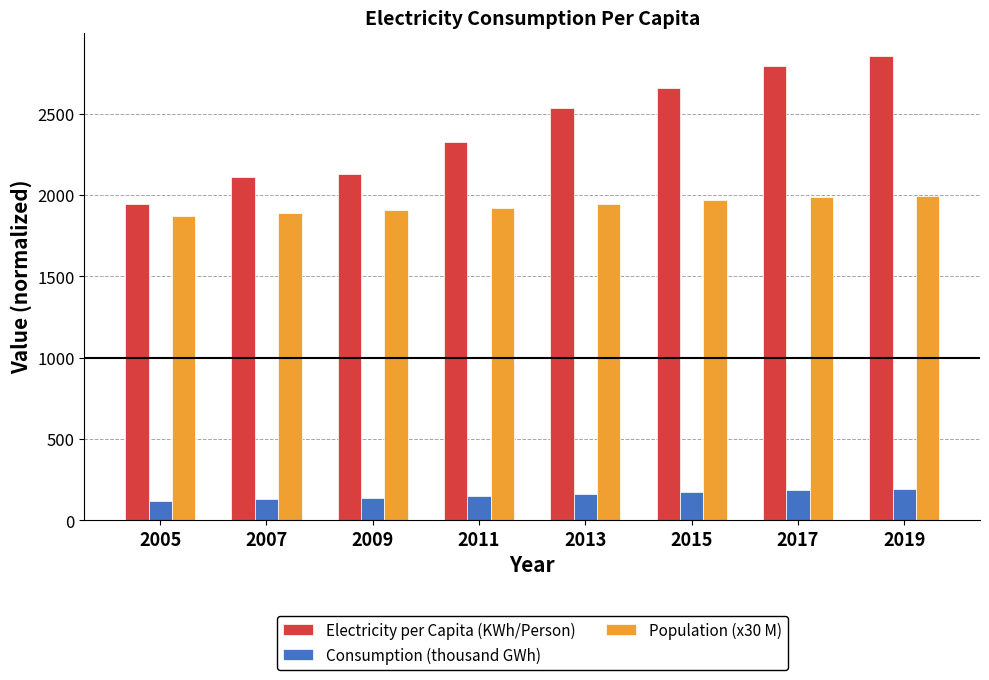

What is the value of the Consumption (thousand GWh) bar at the 5th from the left?

164.3